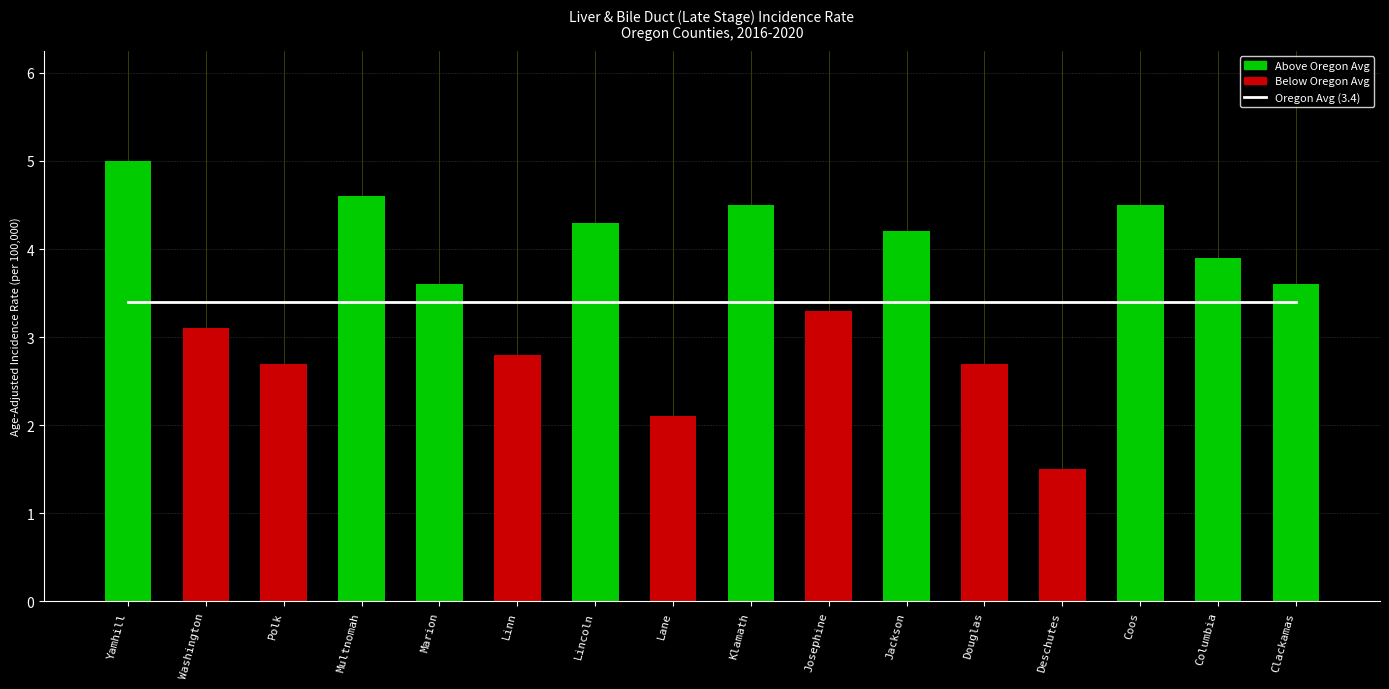

Which series changed the most between Linn and Coos?

Age-Adjusted Rate